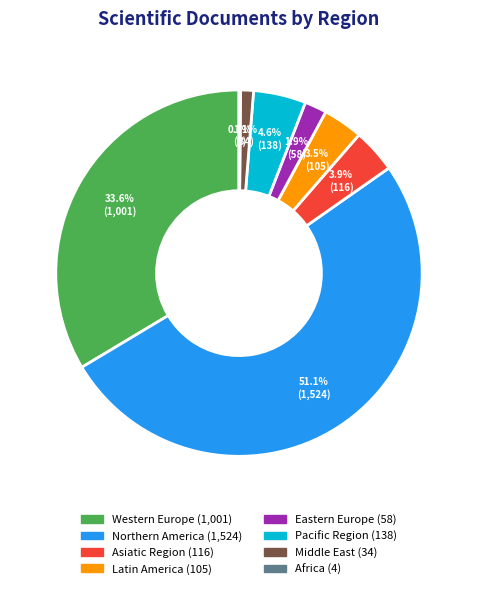

Combined, do Pacific Region and Middle East account for over 50%?

No